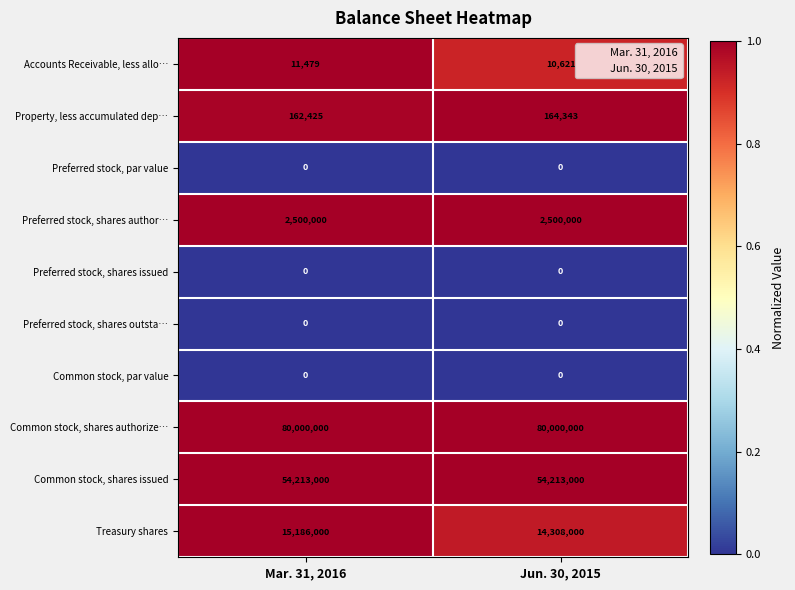

What is the greatest value displayed?

80000000